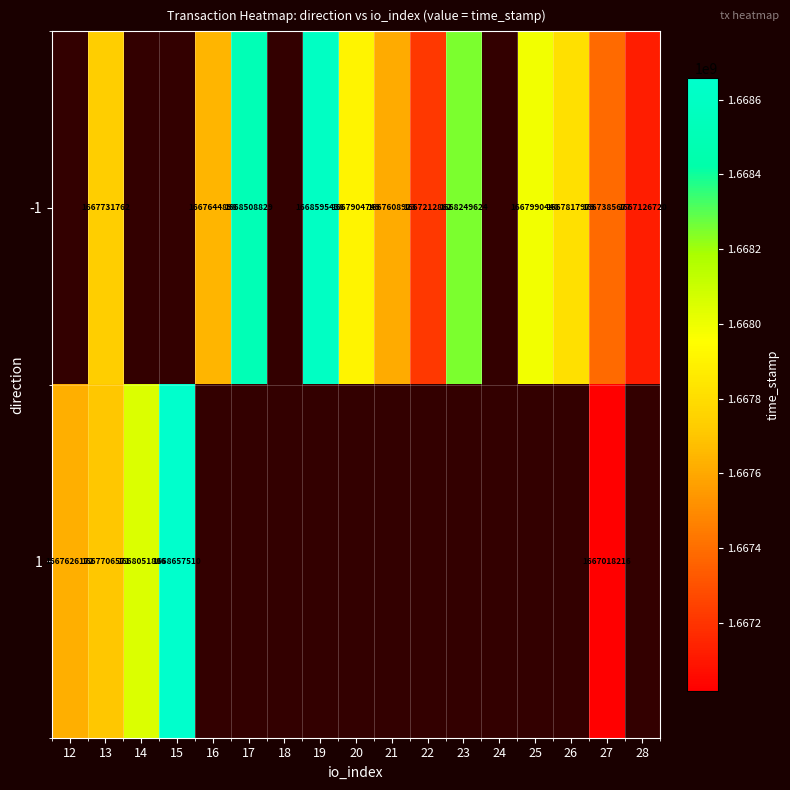

Is it true that -1 equals 1668508829 at 17?

True